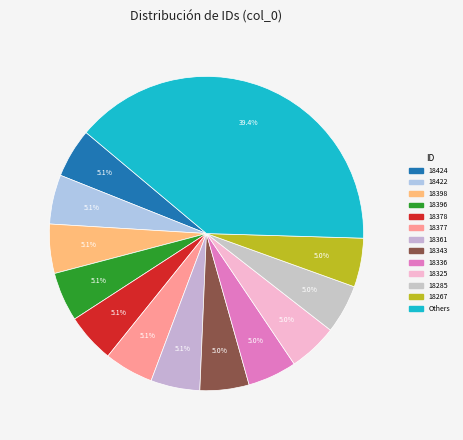

How many slices are in this pie chart?

13